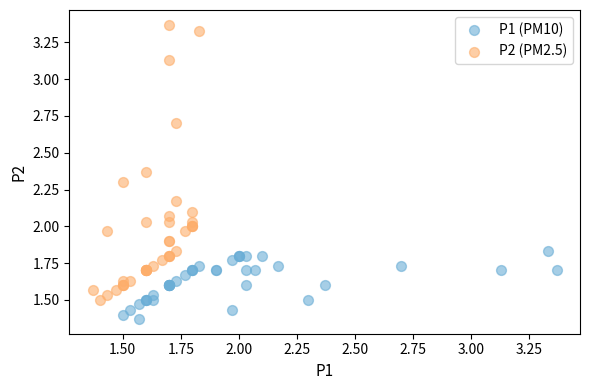

What are all the series names shown in the legend?

P1 (PM10), P2 (PM2.5)